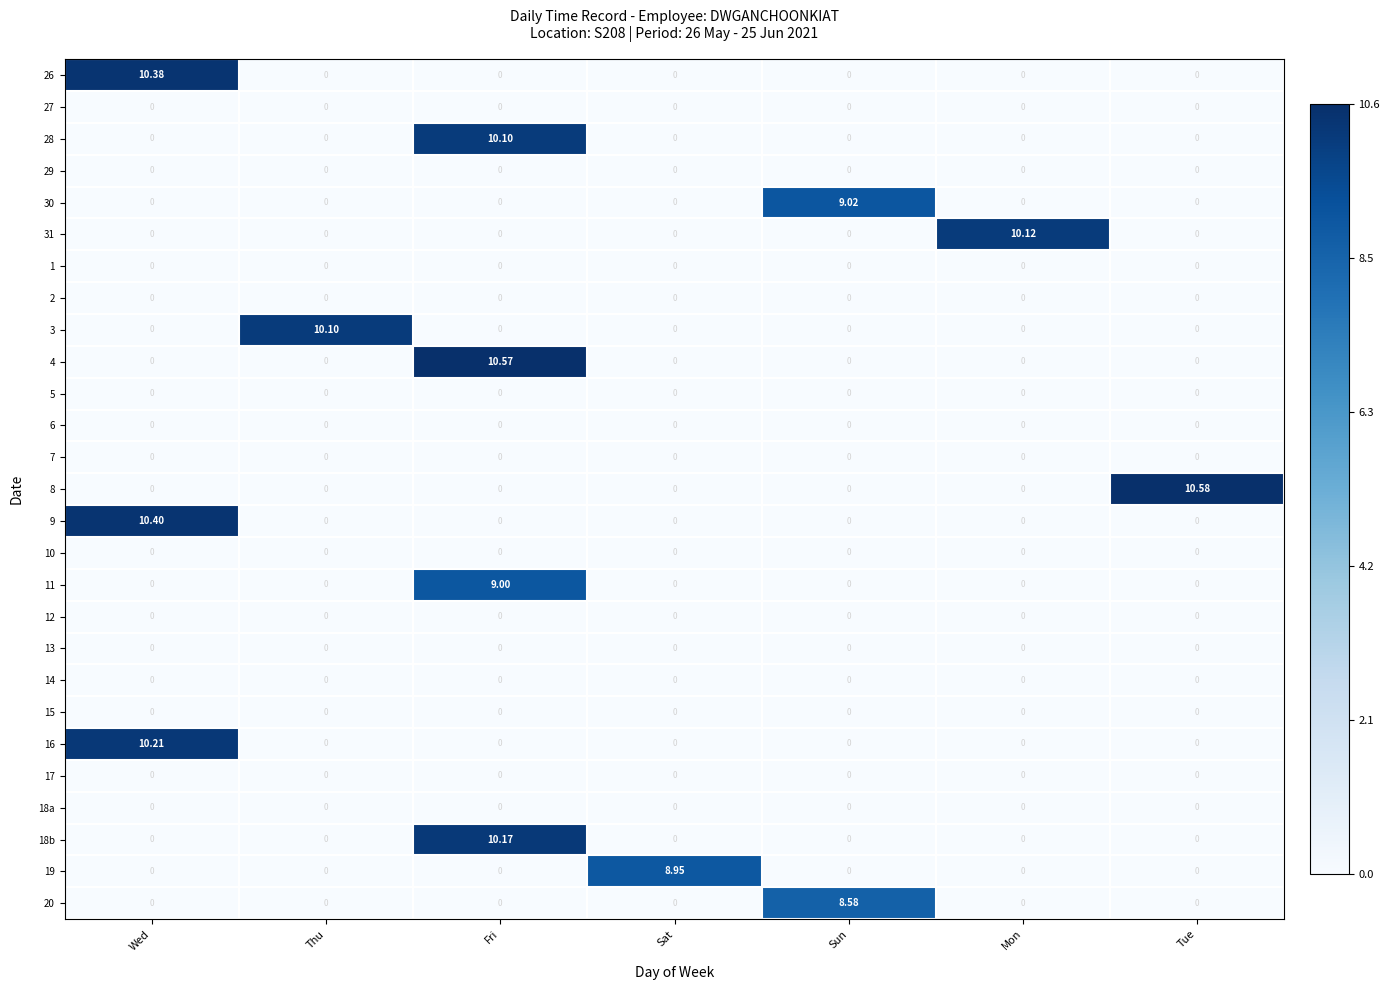

At which category is the sum across all series the highest?

Fri